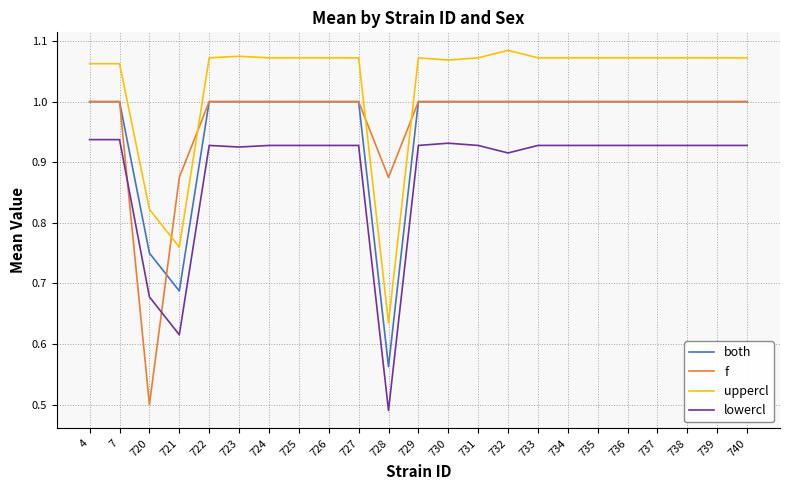

True or false: lowercl and uppercl intersect in this chart.

False